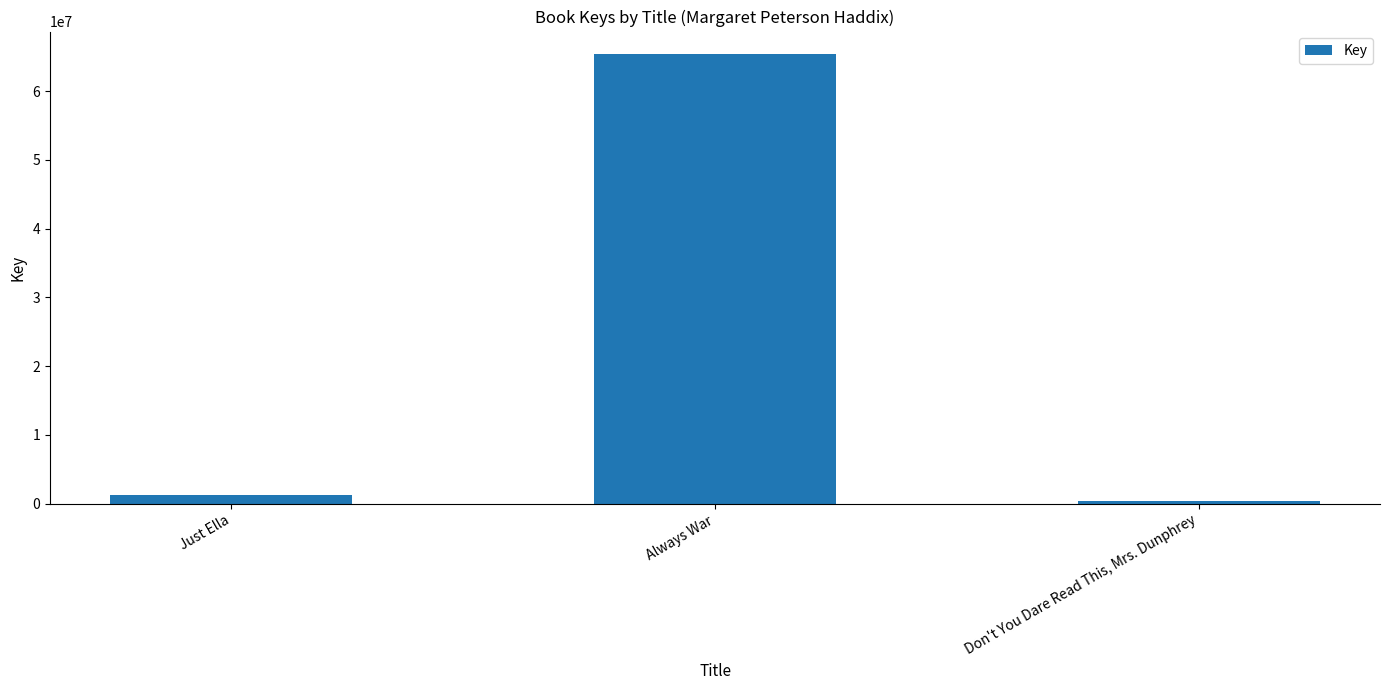

What value does the data have at Always War?

65372531